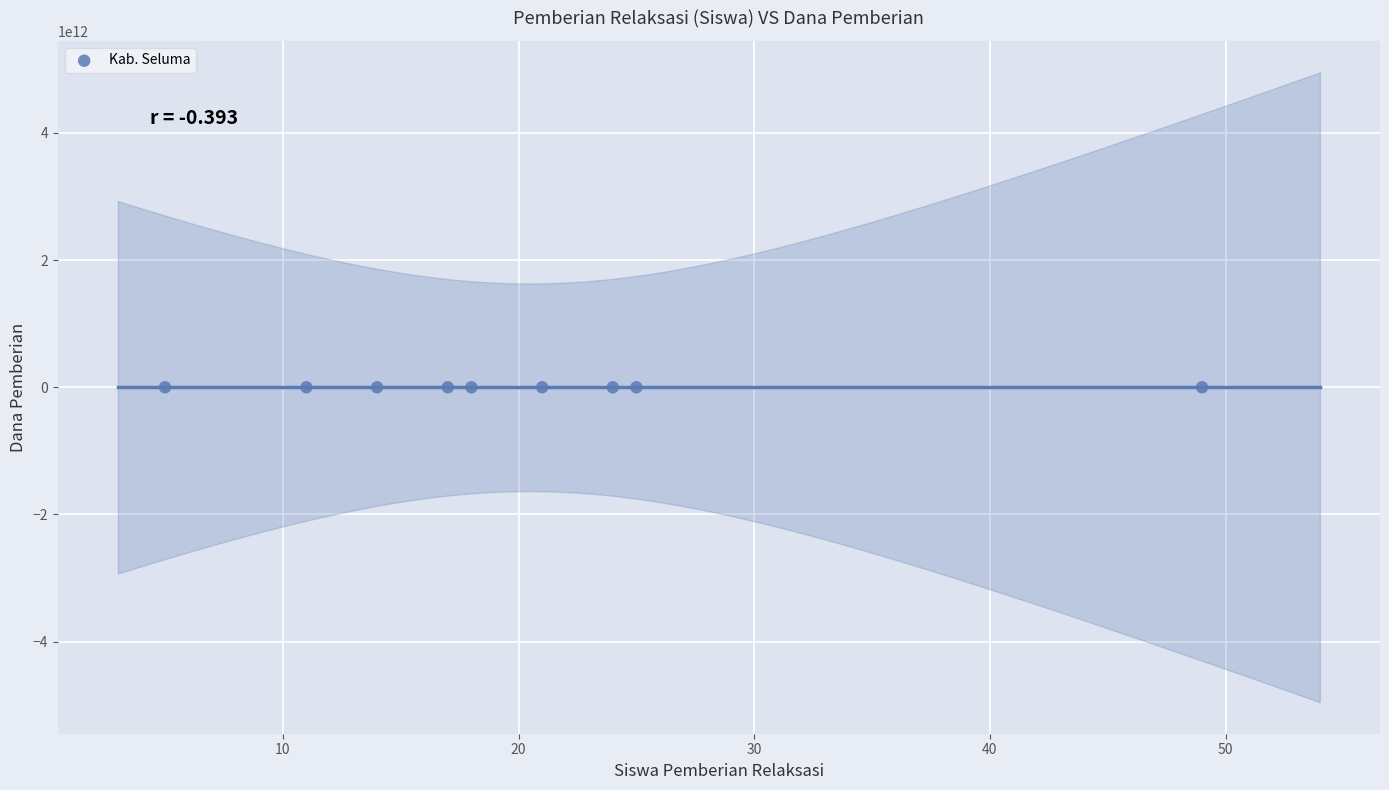

What is the average X value?

20